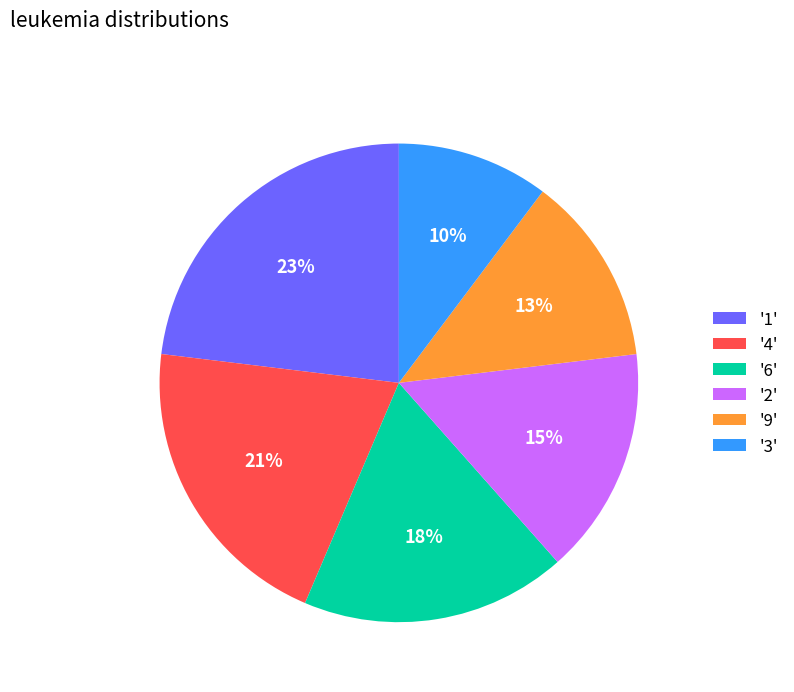

Is the sum of '3' and '6' greater than half?

No